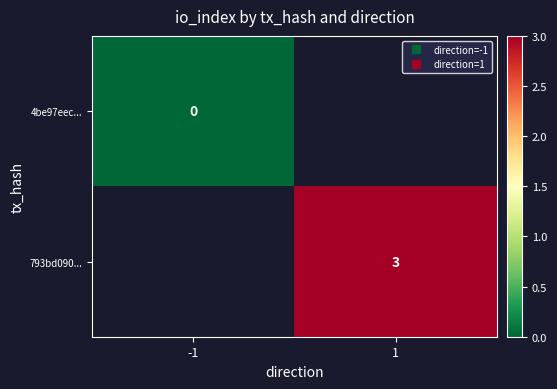

Count the number of data series in this chart.

2